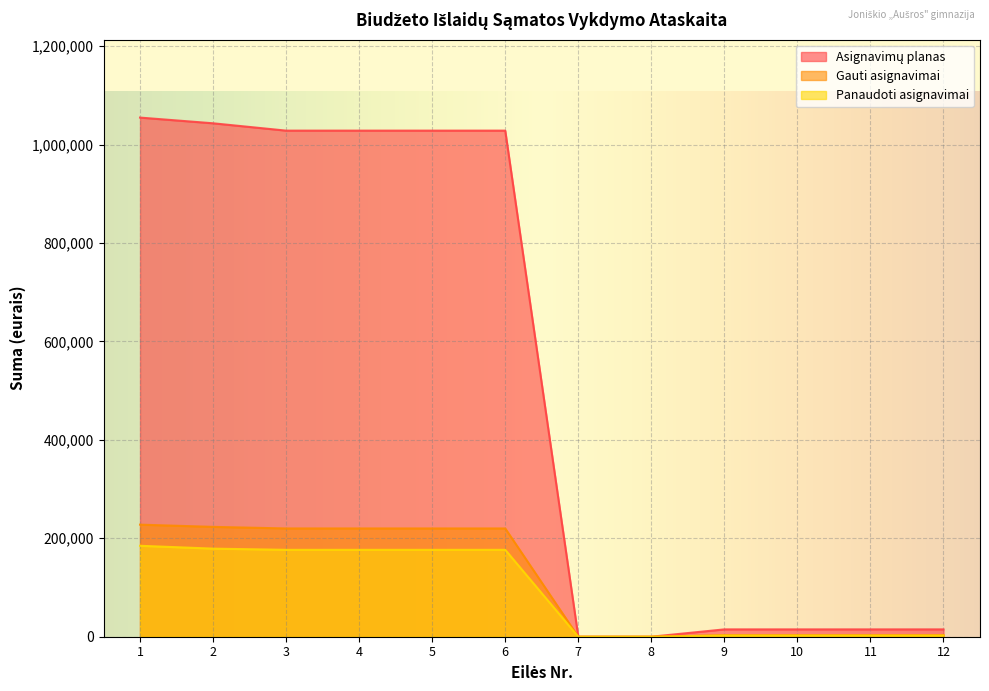

What value does the Panaudoti asignavimai series have at 4?

176552.8